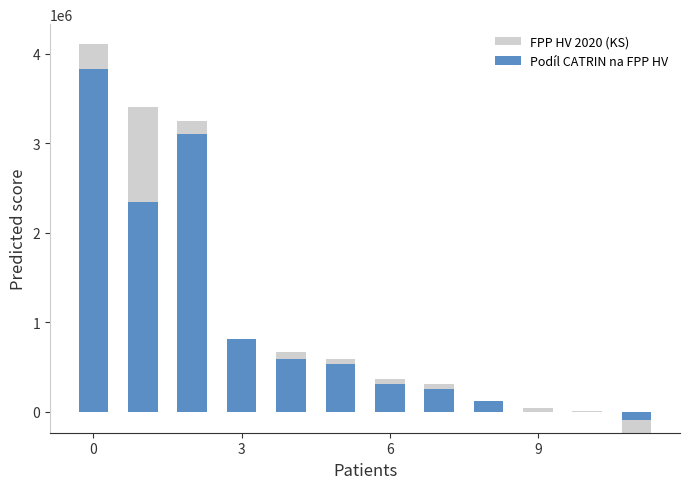

Which series has the largest total across all categories?

FPP HV 2020 (KS)